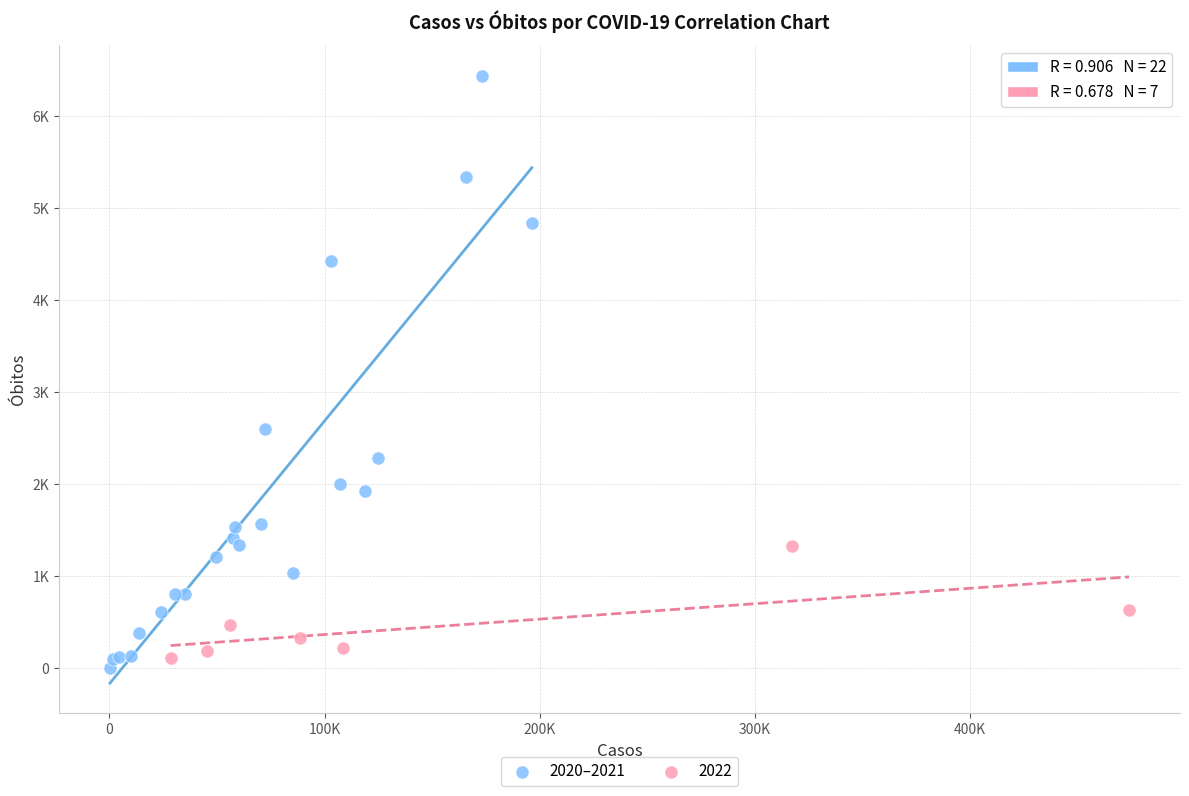

What are all the series names shown in the legend?

2020–2021, 2022